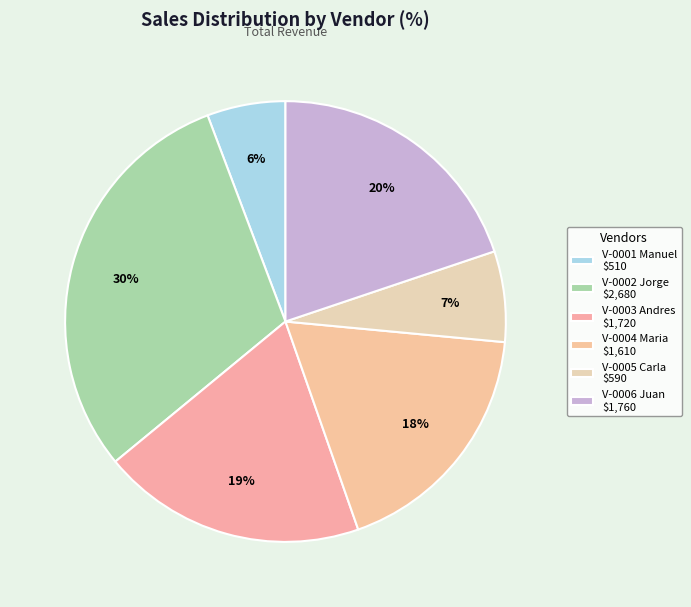

Is it true that V-0001 Manuel is 6% of the pie?

True